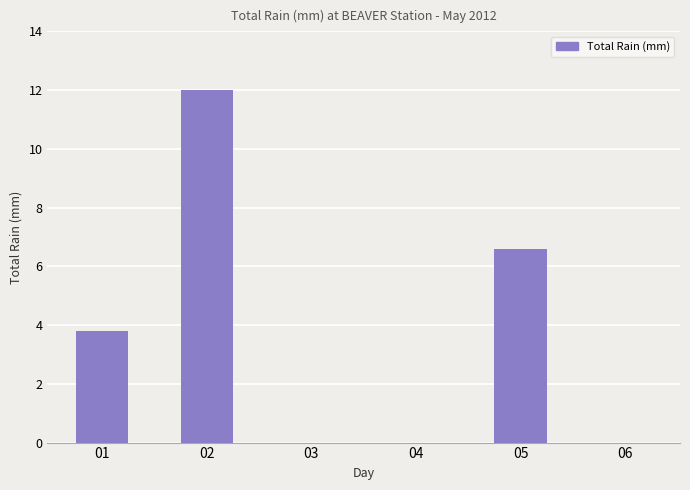

The chart shows a value of 0.0 at 06. True or false?

True